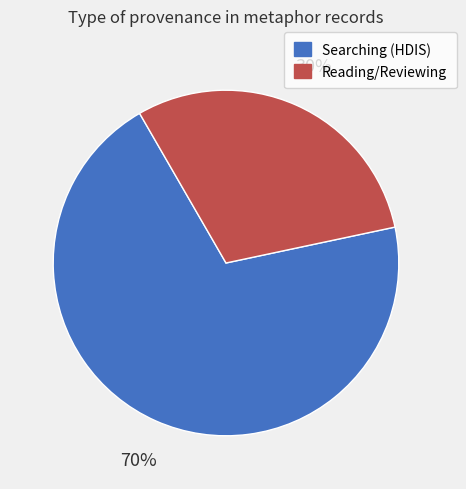

Count the number of slices in the pie.

2